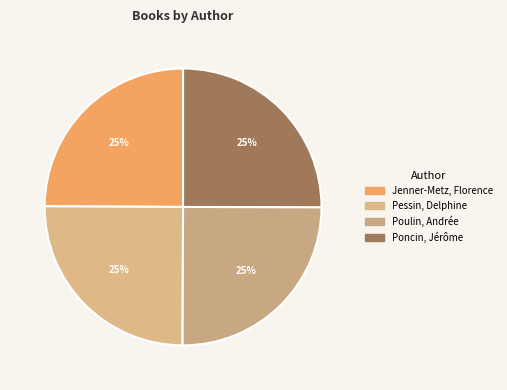

How many slices are in this pie chart?

4